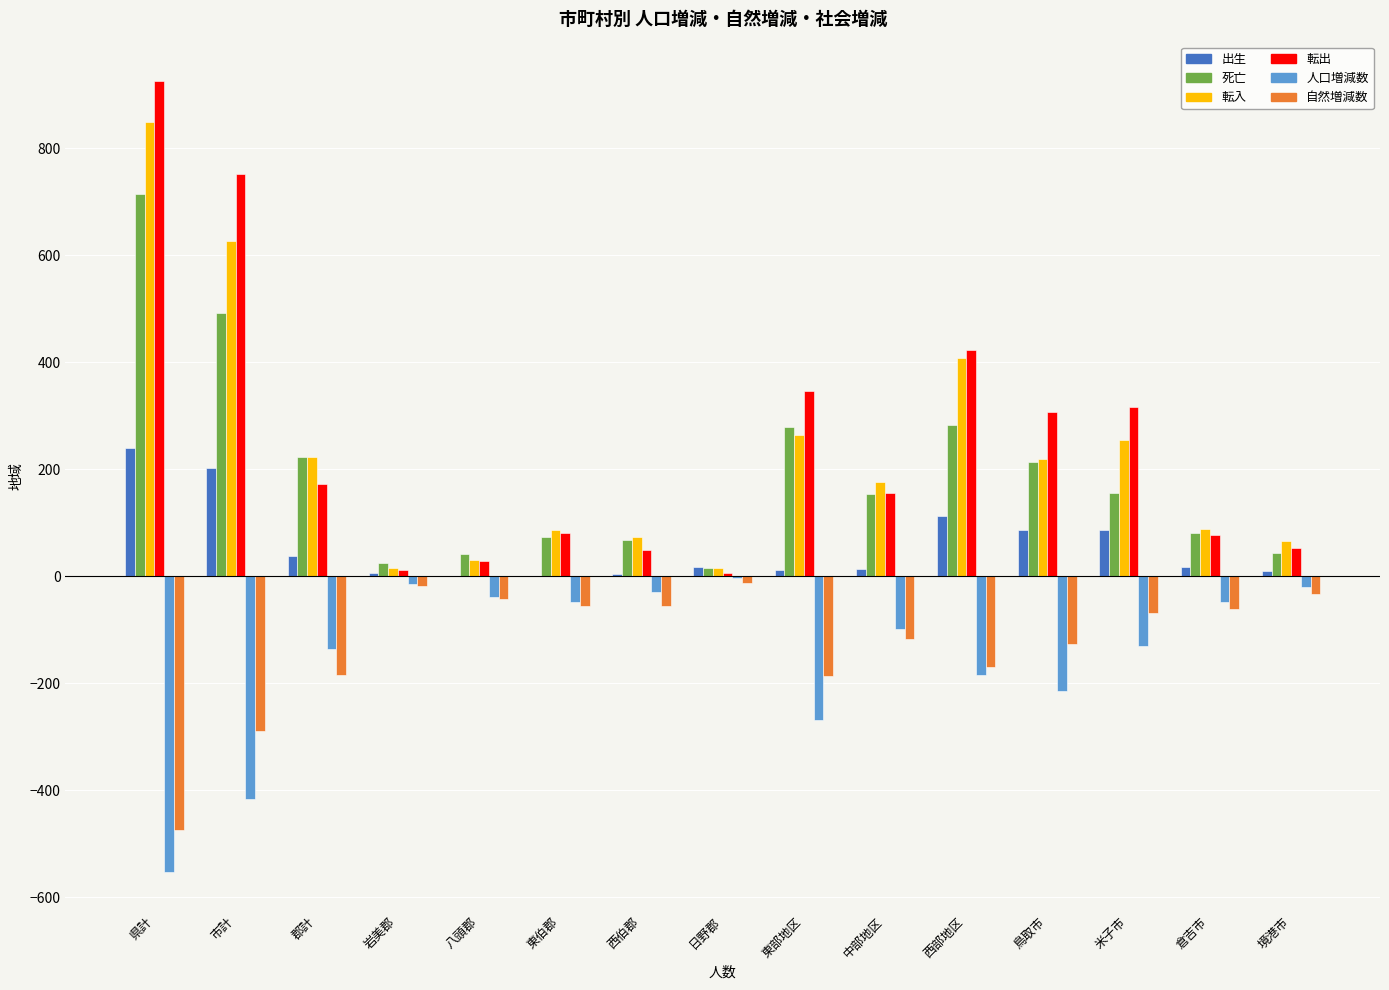

What is the sum of all 人口増減数 values?

-2208